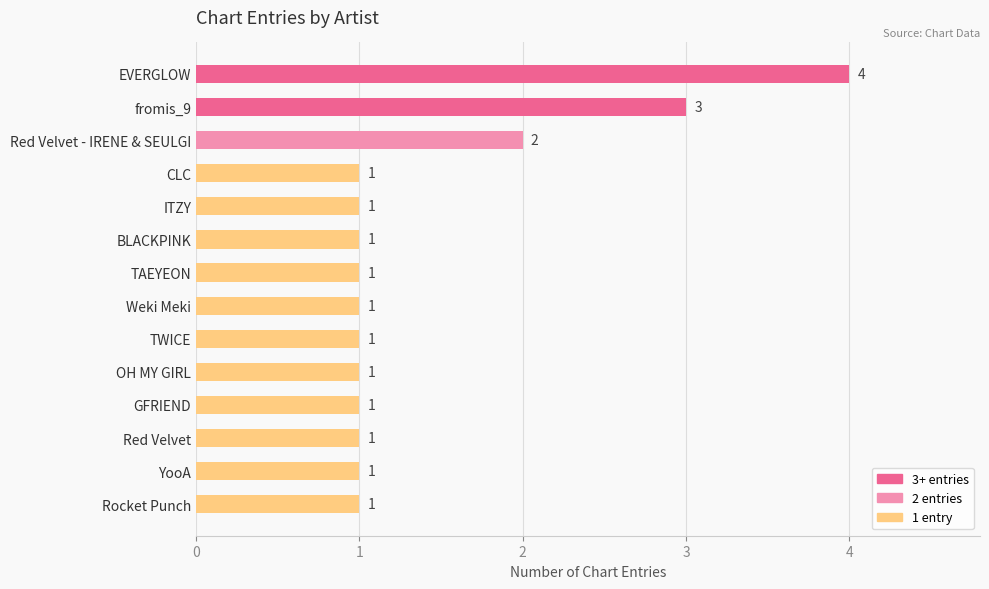

Reading top to bottom, extract all data points from this chart.

4	3	2	1	1	1	1	1	1	1	1	1	1	1